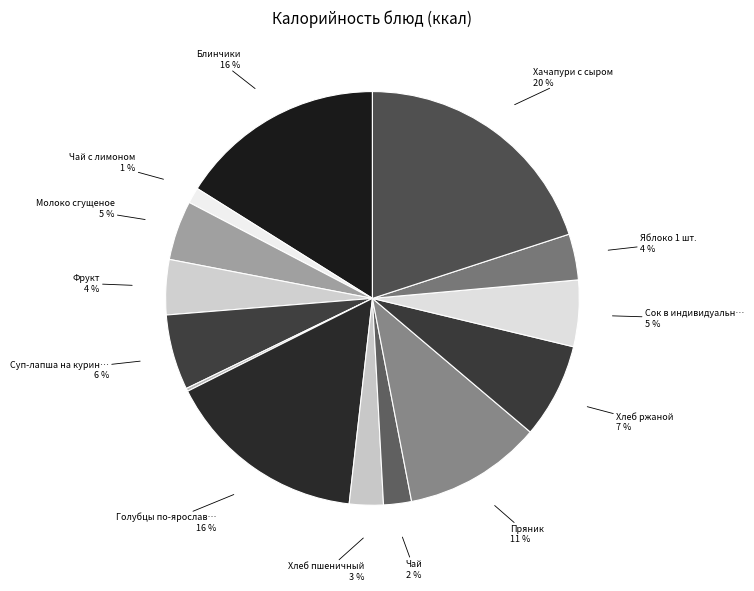

Which category has the smallest portion of the pie?

Огурец соленый